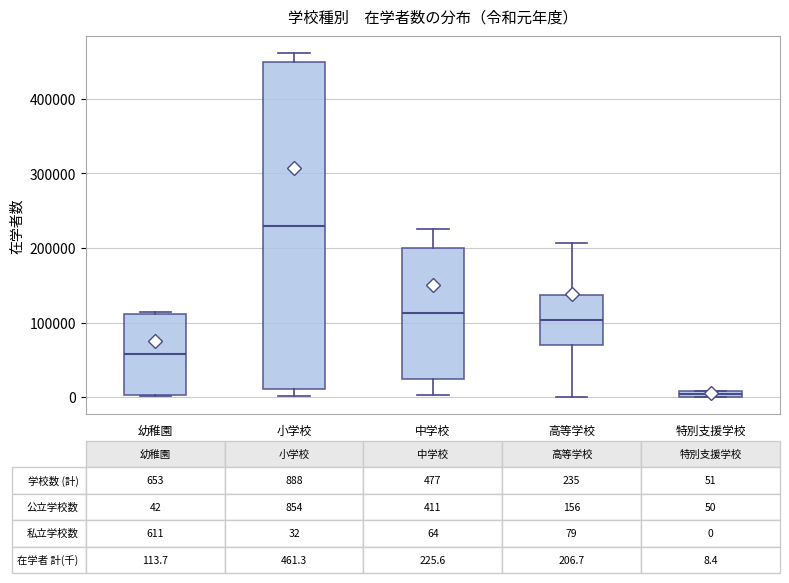

Which box is the tallest, from its lower edge to its upper edge?

小学校